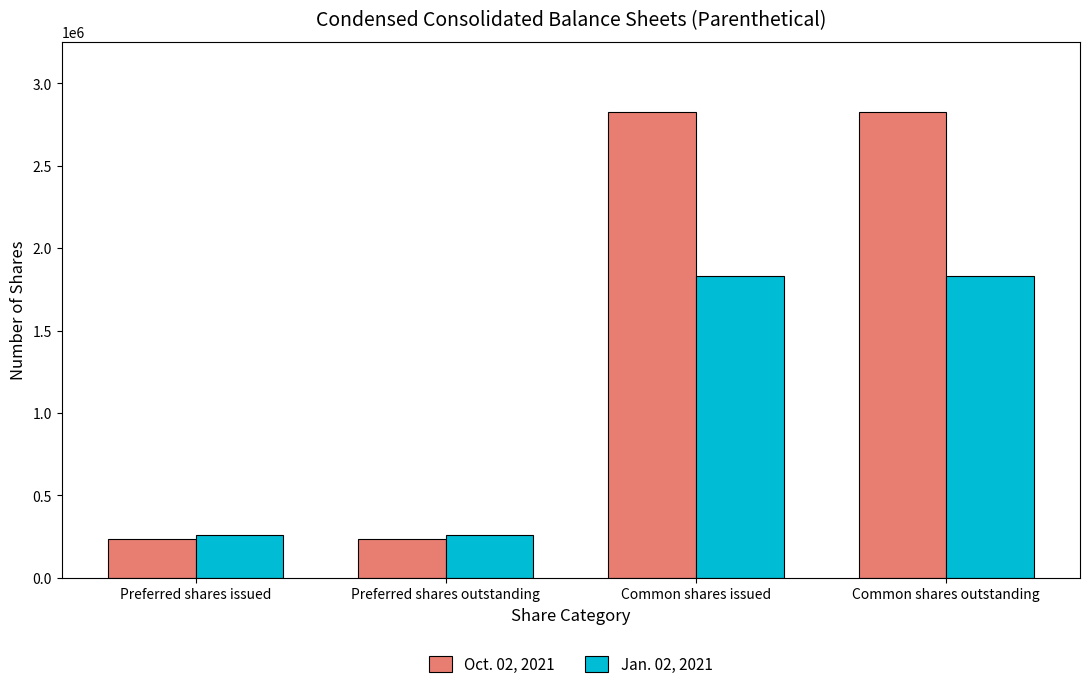

How many bars are there in total?

8